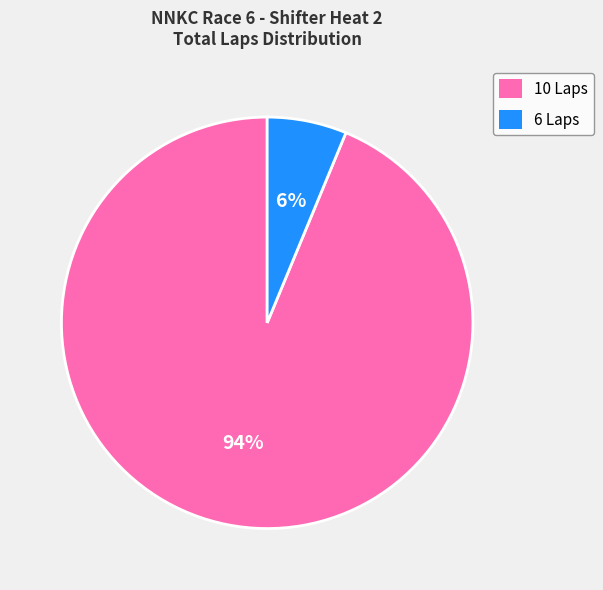

To the nearest percent, what portion does 6 Laps represent?

6%